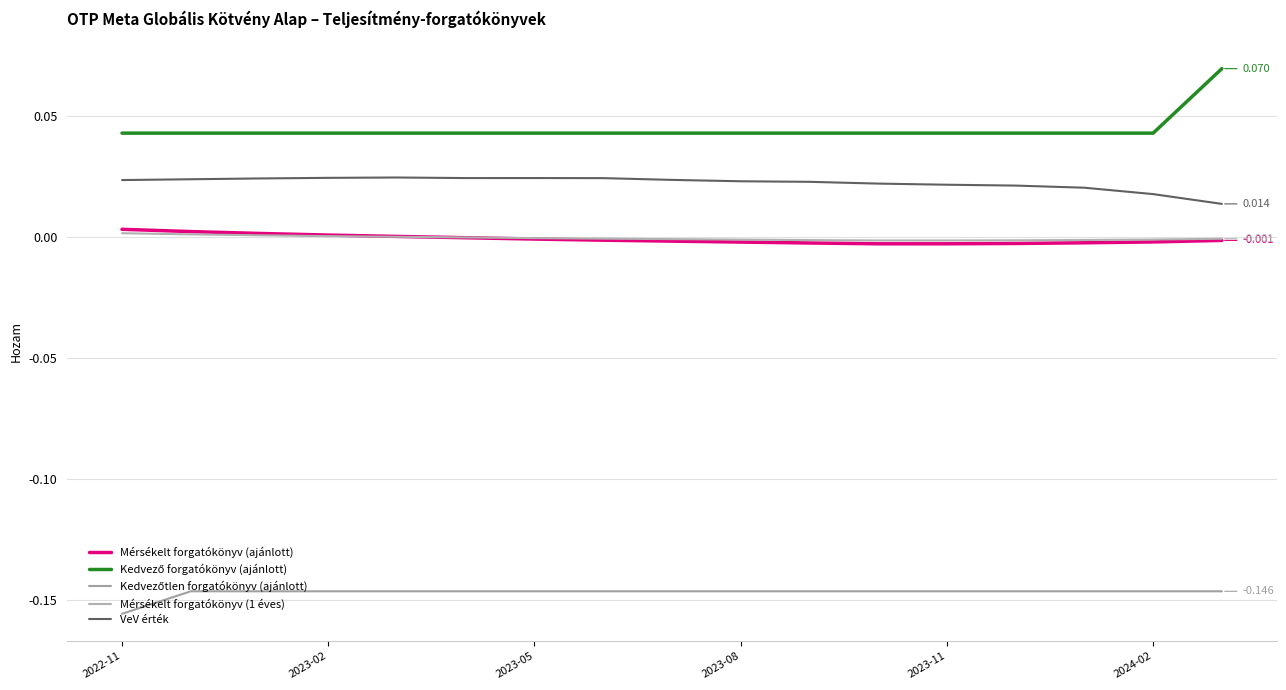

Where is Kedvezőtlen forgatókönyv (ajánlott) nearest to the value 0?

2023-02